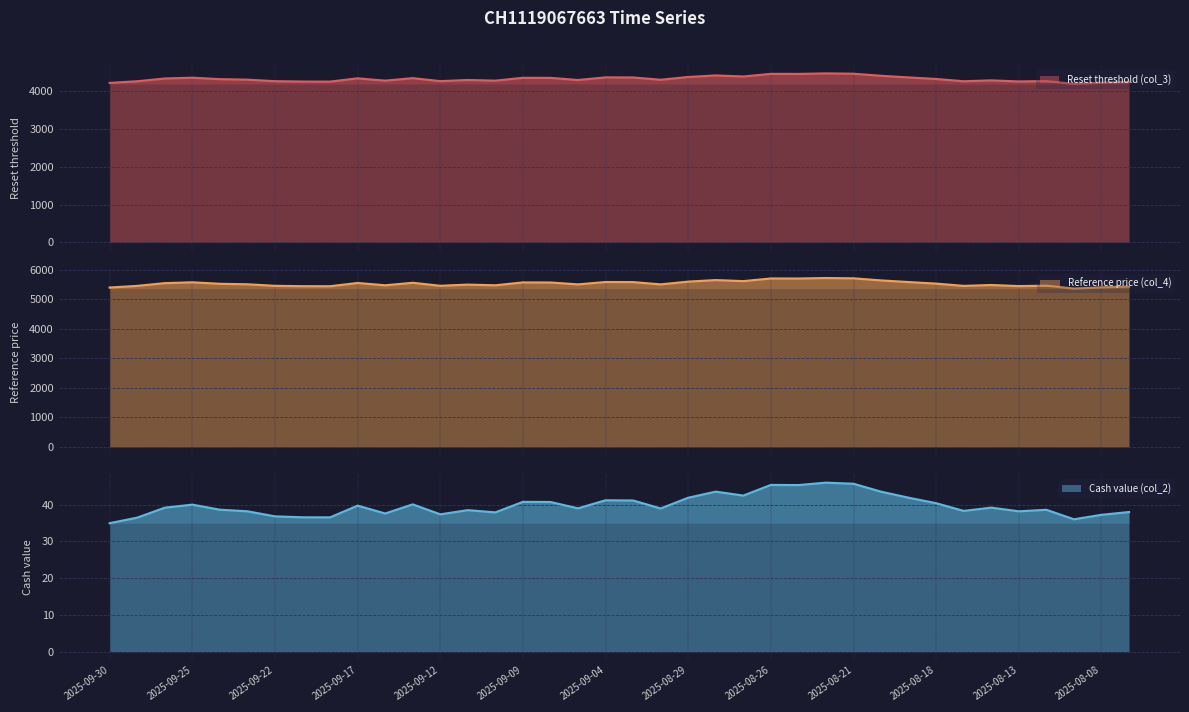

What is the difference between the second highest and second lowest values in the Reset threshold (col_3) series?

242.9